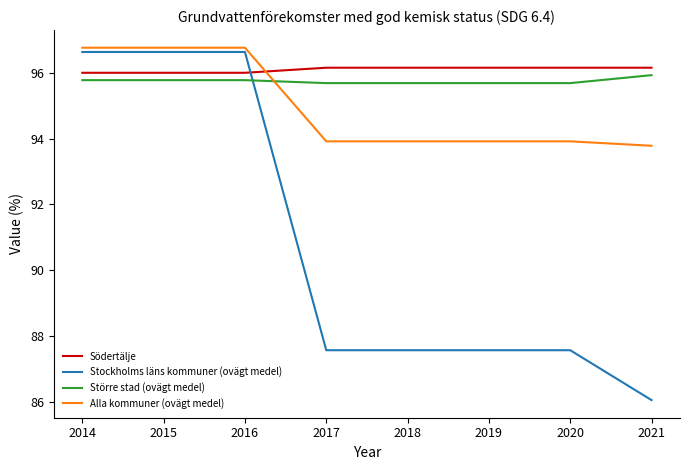

Which series has the largest total across all categories?

Södertälje